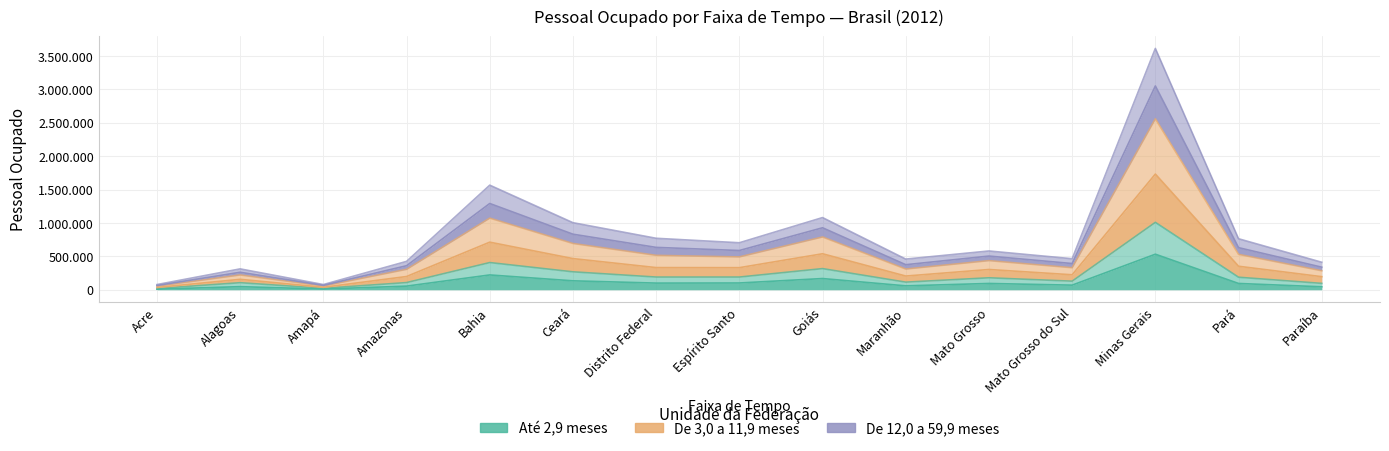

At which category does De 3,0 a 5,9 meses reach its first local valley?

Amapá